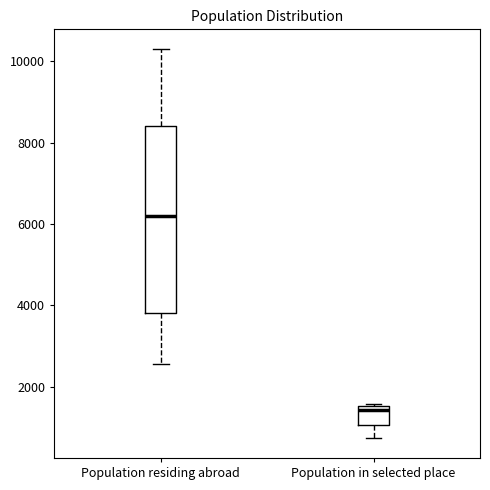

Reading left to right, read every box against the y-axis: the position of its median line, the range the box covers, and the ends of its whiskers. The values are not printed on the chart, so give them approximately, as read against the axis.

Population residing abroad: median 6200, box 3800 to 8400, whiskers 2600 to 10400
Population in selected place: median 1400, box 1000 to 1600, whiskers 800 to 1600